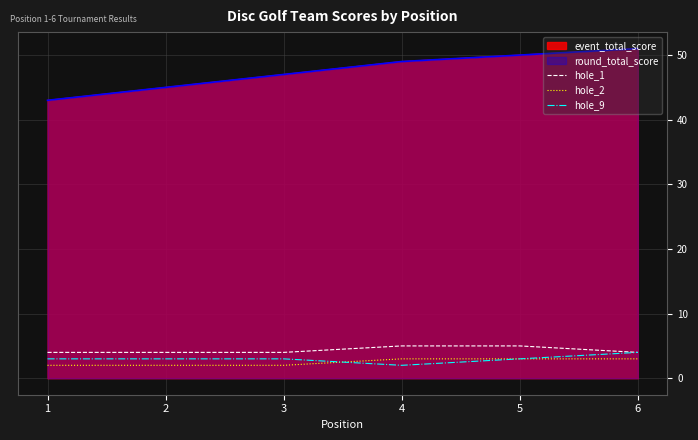

What is the value of the hole_2 point at the 1st from the left?

2